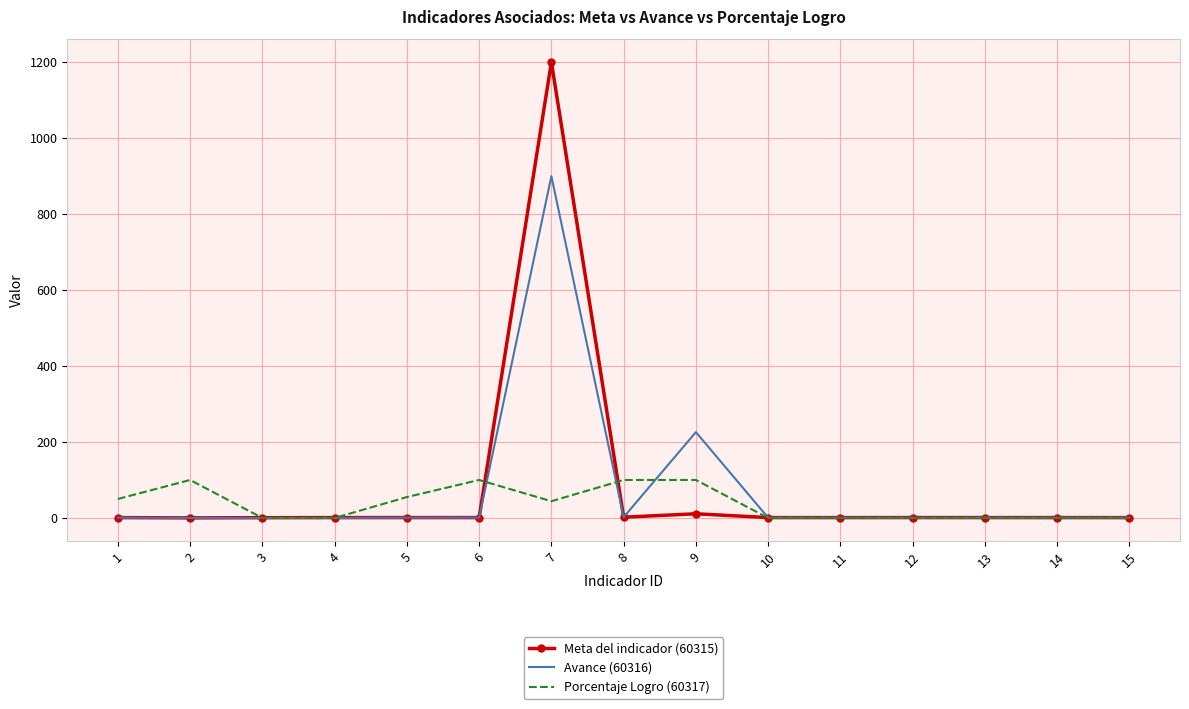

Which series has the largest range (max minus min)?

Meta del indicador (60315)